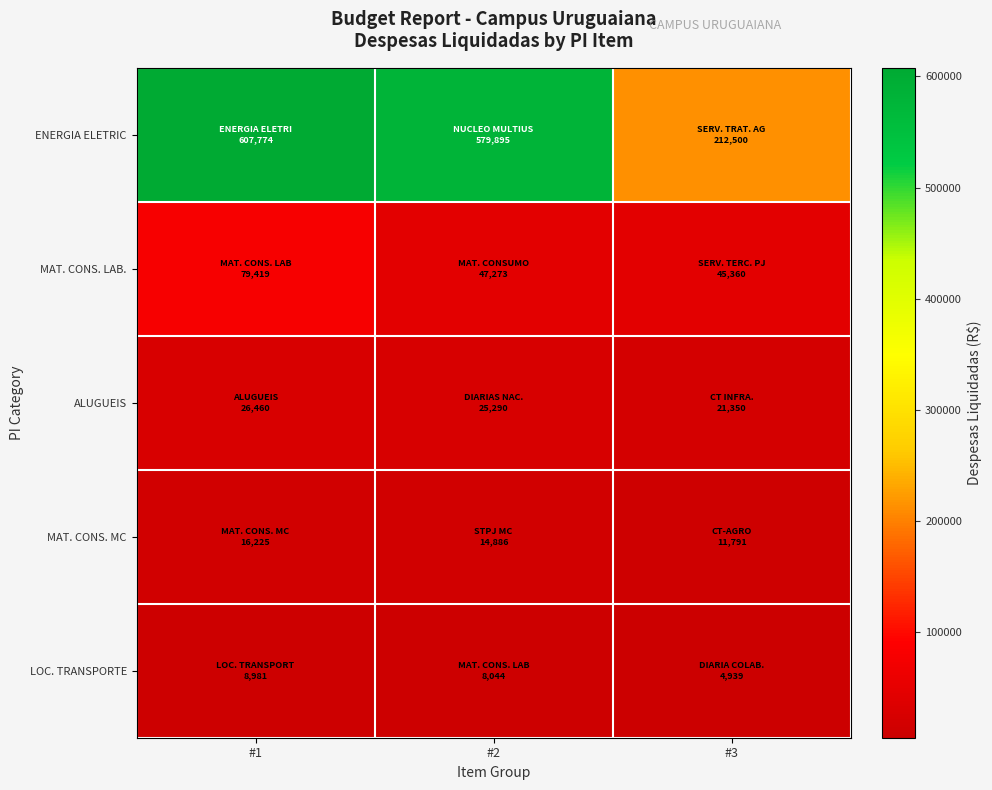

How many distinct data groups are displayed?

5